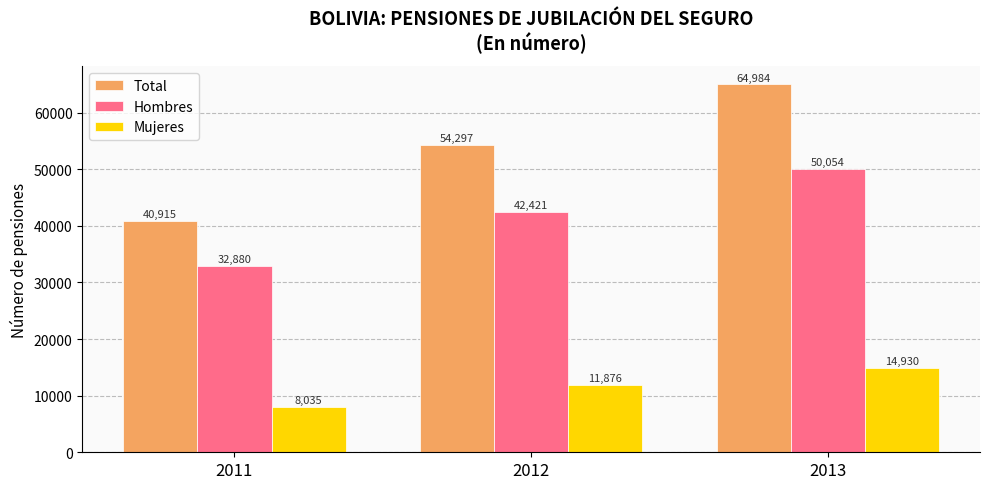

At 2013, list the series in order from smallest to largest.

Mujeres, Hombres, Total